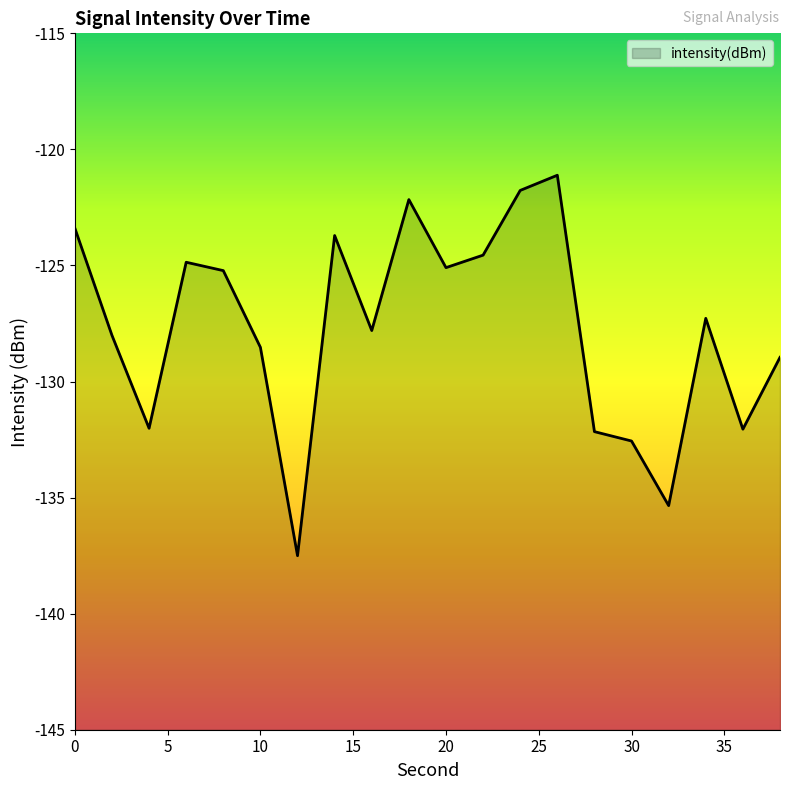

Reading left to right, transcribe all the data shown in this chart.

0=-123.4	2=-128.0	4=-132.0	6=-124.9	8=-125.2	10=-128.5	12=-137.5	14=-123.7	16=-127.8	18=-122.2	20=-125.1	22=-124.6	24=-121.8	26=-121.1	28=-132.2	30=-132.6	32=-135.3	34=-127.3	36=-132.1	38=-129.0